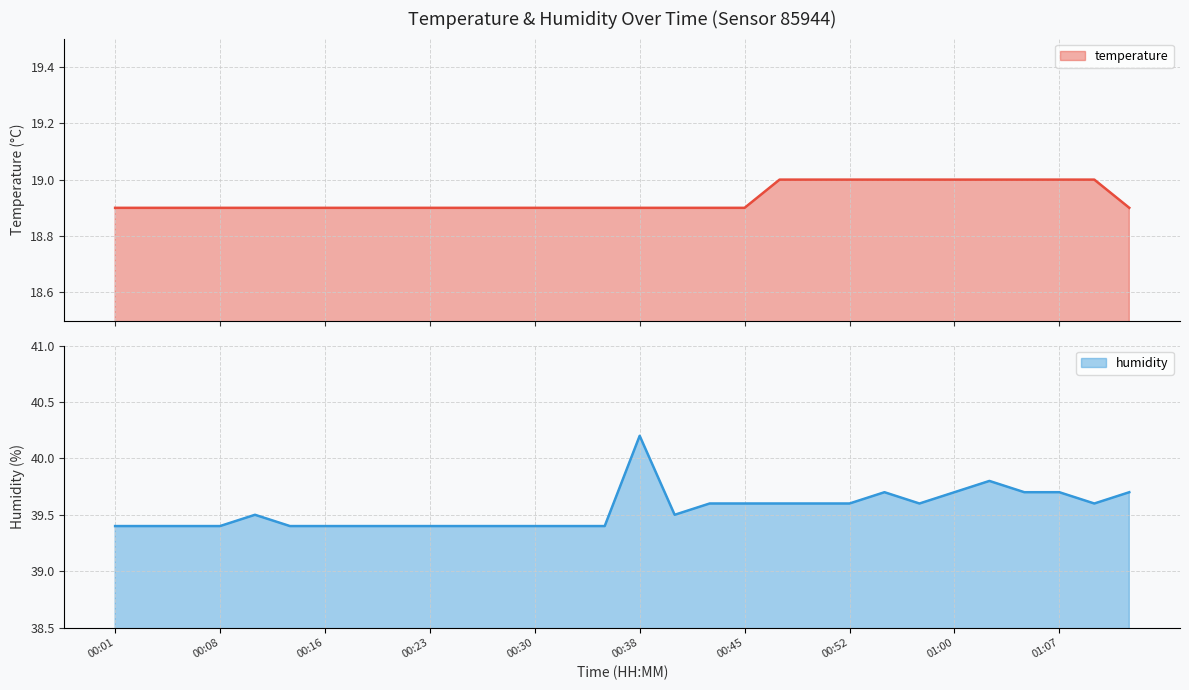

Count the number of data series in this chart.

2